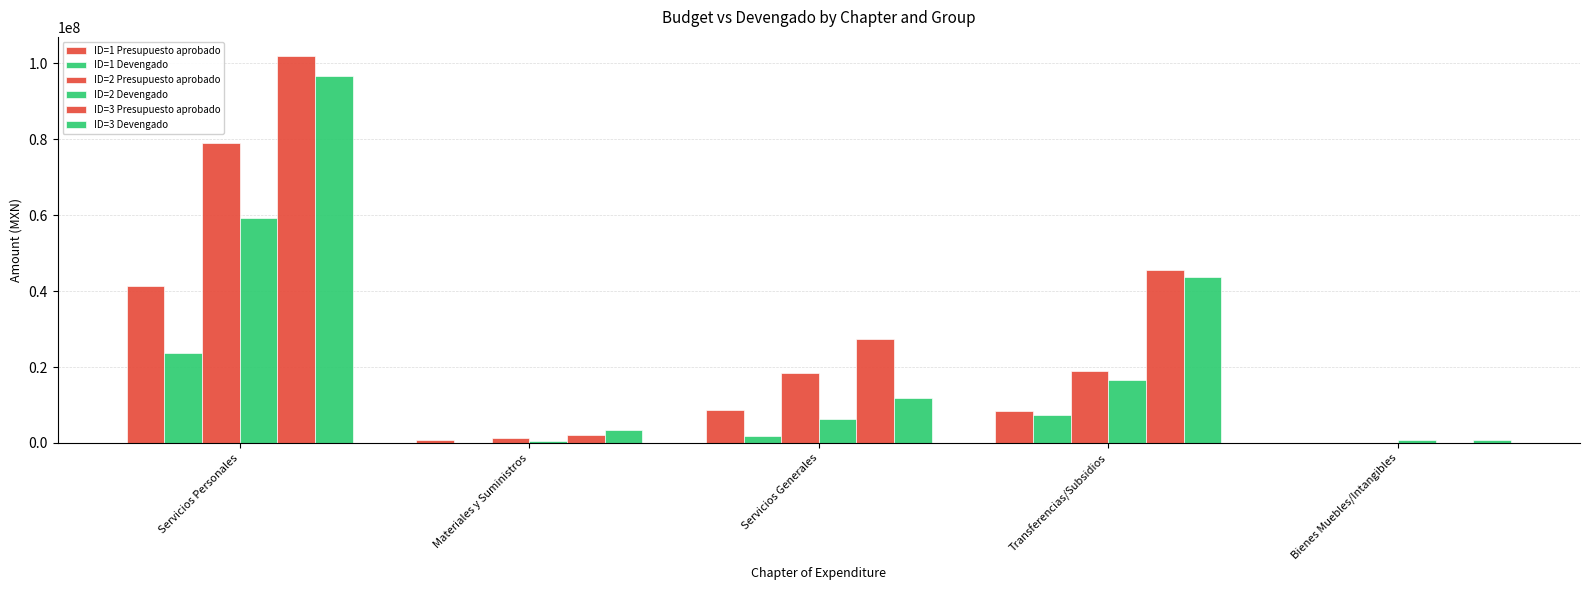

Reading left to right, list all the values displayed in this chart.

ID=1 Presupuesto aprobado: 41247814.0	713251.0	8746637.0	8308648.0	0.0
ID=1 Devengado: 23738589.0	37275.4	1905511.5	7335116.0	0.0
ID=2 Presupuesto aprobado: 79065837.0	1426450.0	18468993.0	19071421.0	0.0
ID=2 Devengado: 59272660.7	571480.8	6396998.5	16456685.0	818844.0
ID=3 Presupuesto aprobado: 101913321.0	2139649.0	27389808.0	45606274.0	0.0
ID=3 Devengado: 96809809.2	3333888.6	11753373.1	43770813.0	818844.0